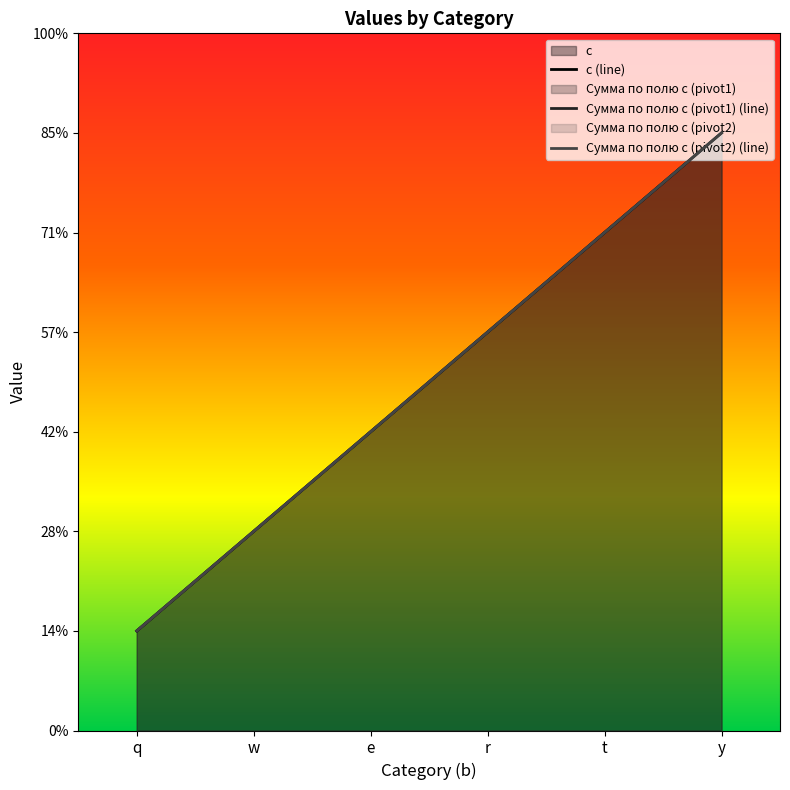

What is the difference between the Сумма по полю c (pivot1) (line) values at e and q?

2